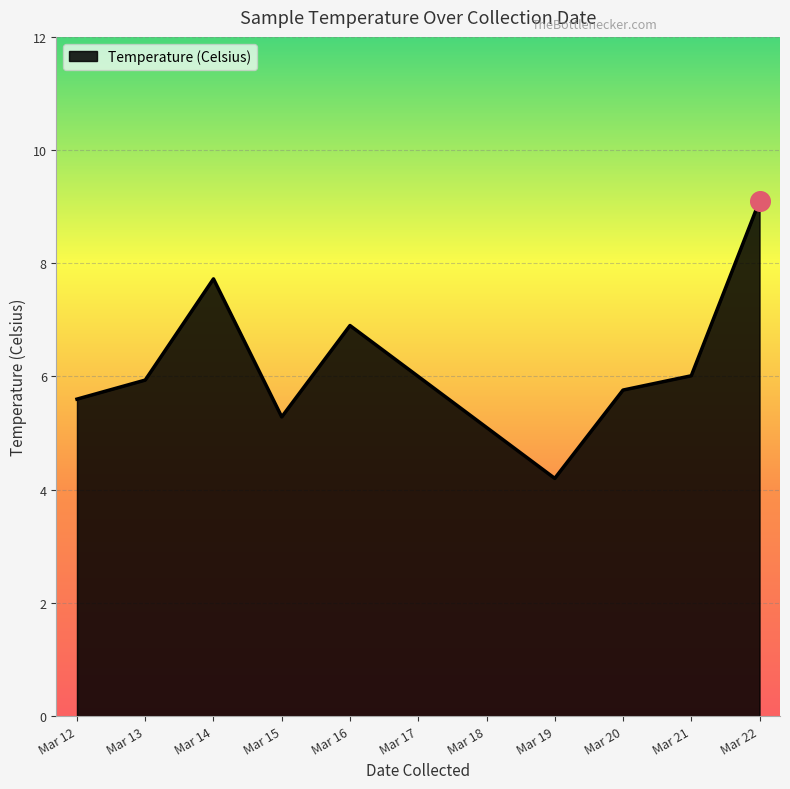

What is the change in value from Mar 14 to Mar 21?

-1.7